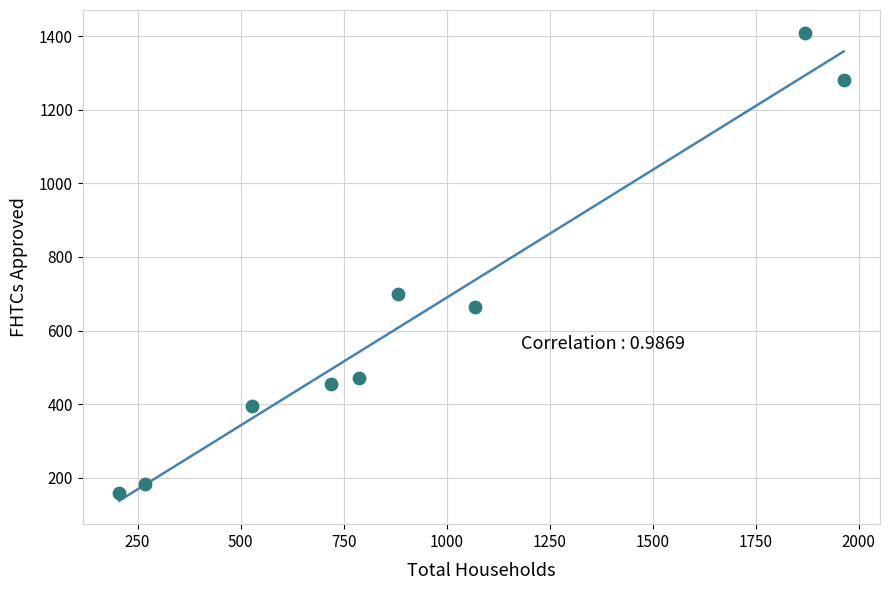

What is the average X value?

922